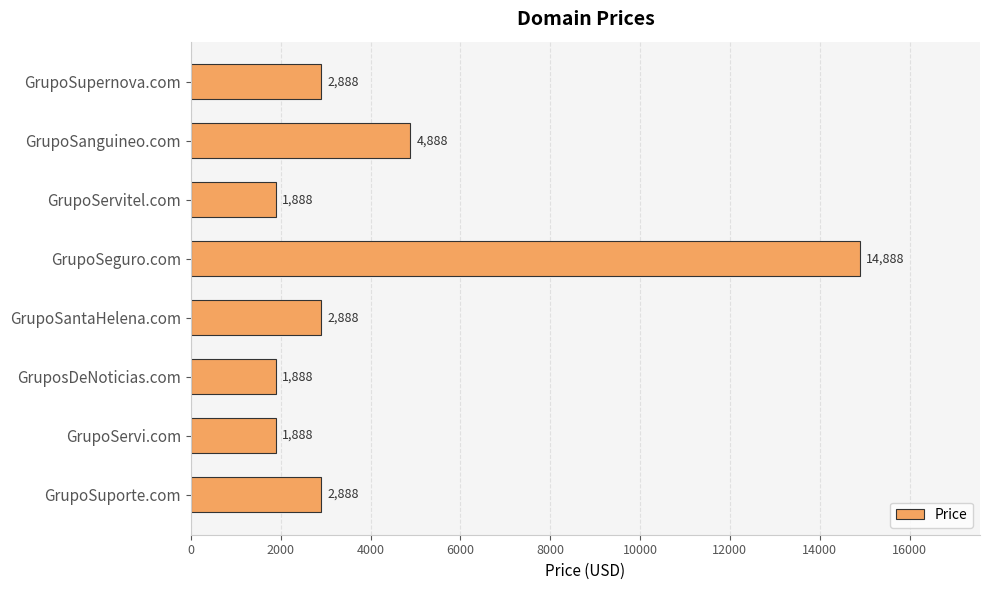

Between GrupoSantaHelena.com and GrupoSeguro.com, which is larger?

GrupoSeguro.com